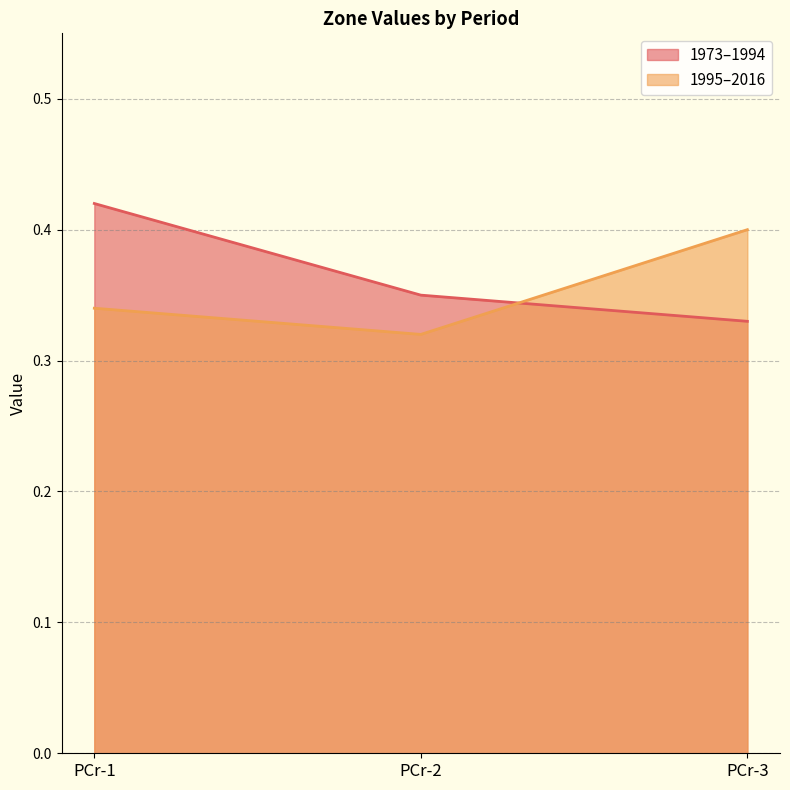

What is the total value across all series at PCr-2?

0.7